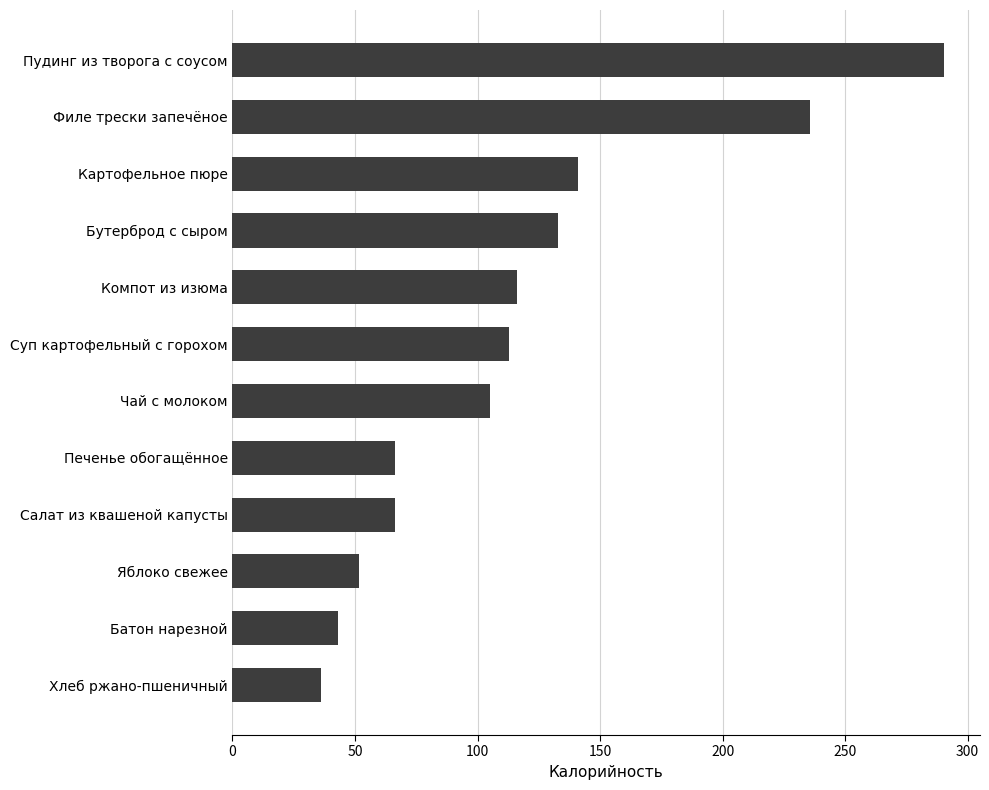

How many bars are there in total?

12